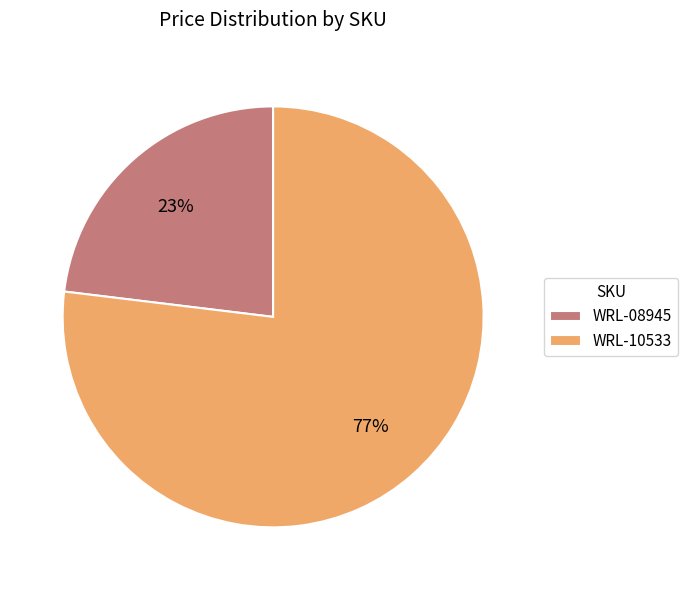

True or false: WRL-08945 accounts for 23% of the total.

True